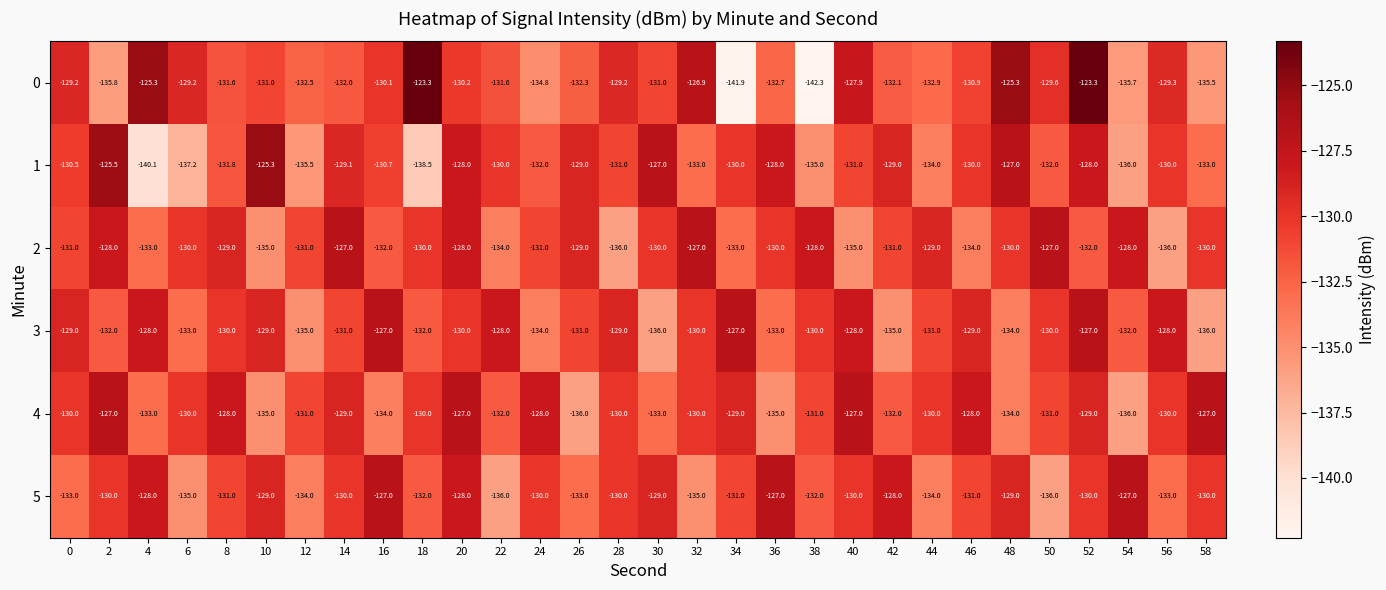

What is the sum of all 0 values?

-3935.4